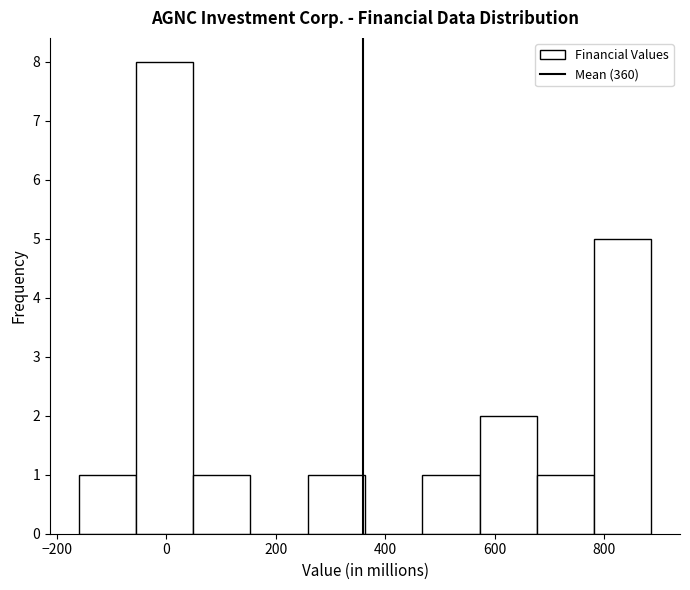

How tall is the bar that spans 460 to 580 on the x-axis? Neither the bar edges nor the heights are printed on the chart, so give them approximately, as read against the axes.

1